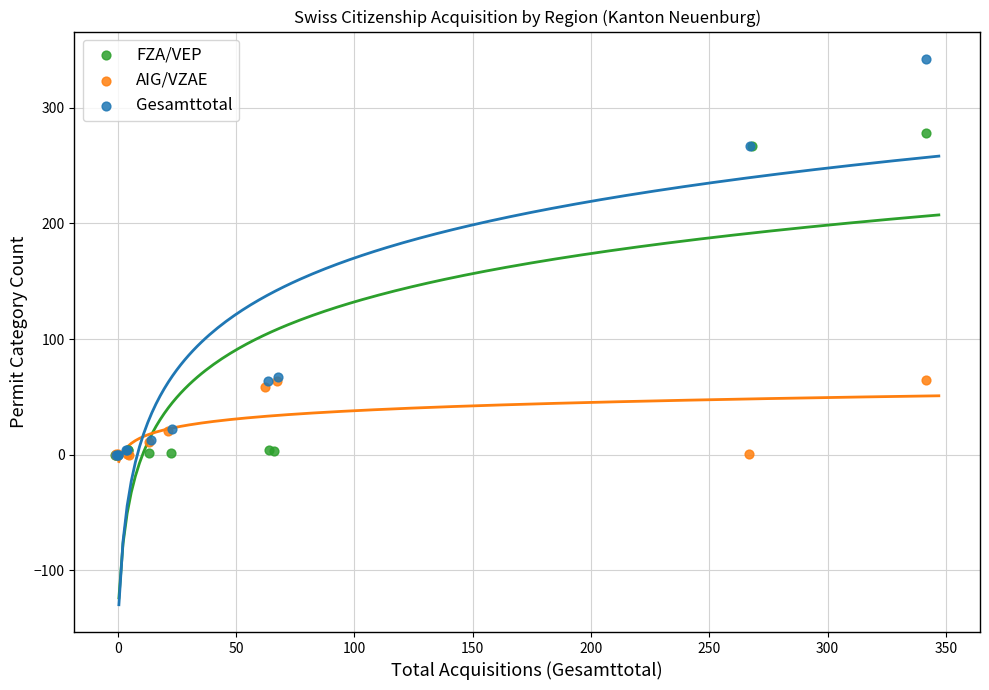

Which series contains the highest Y value?

Gesamttotal